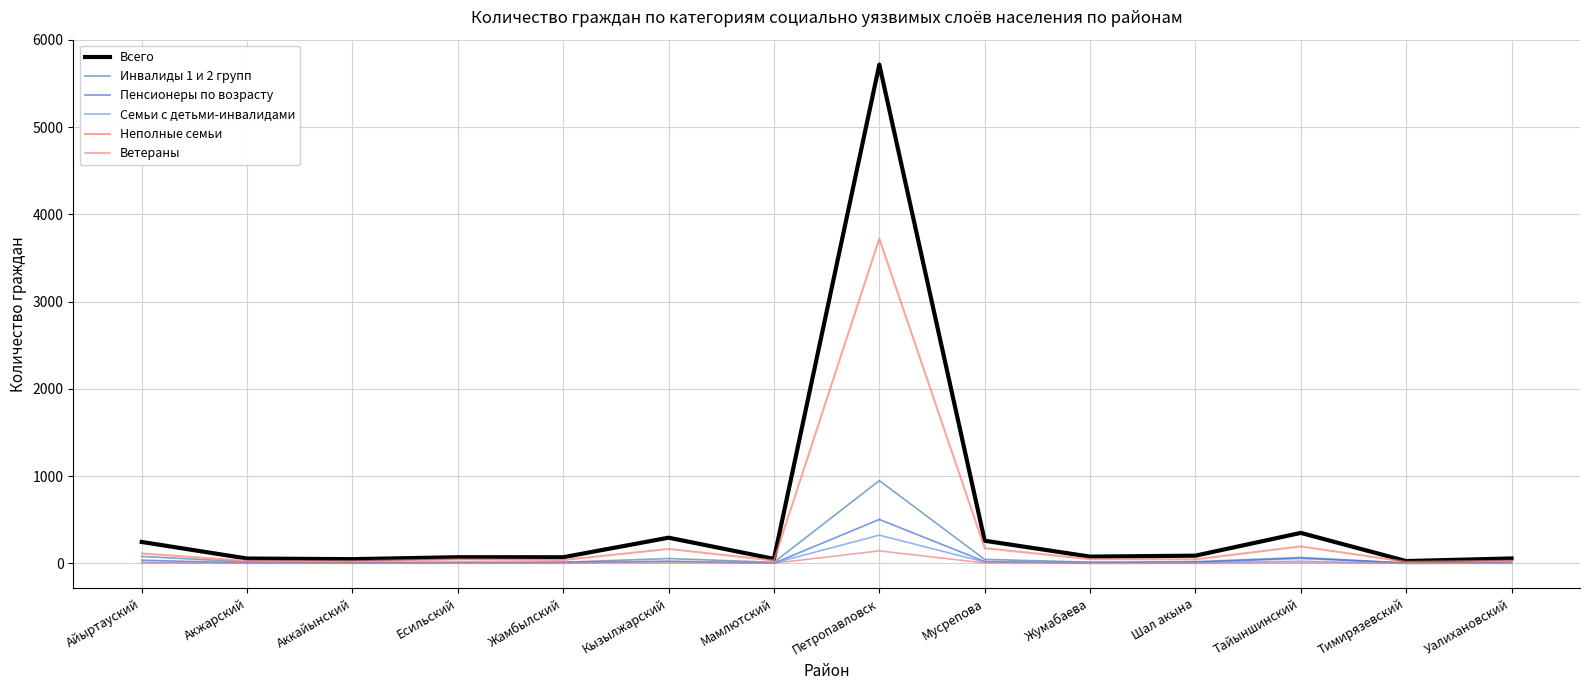

Does the chart have visible grid lines?

Yes